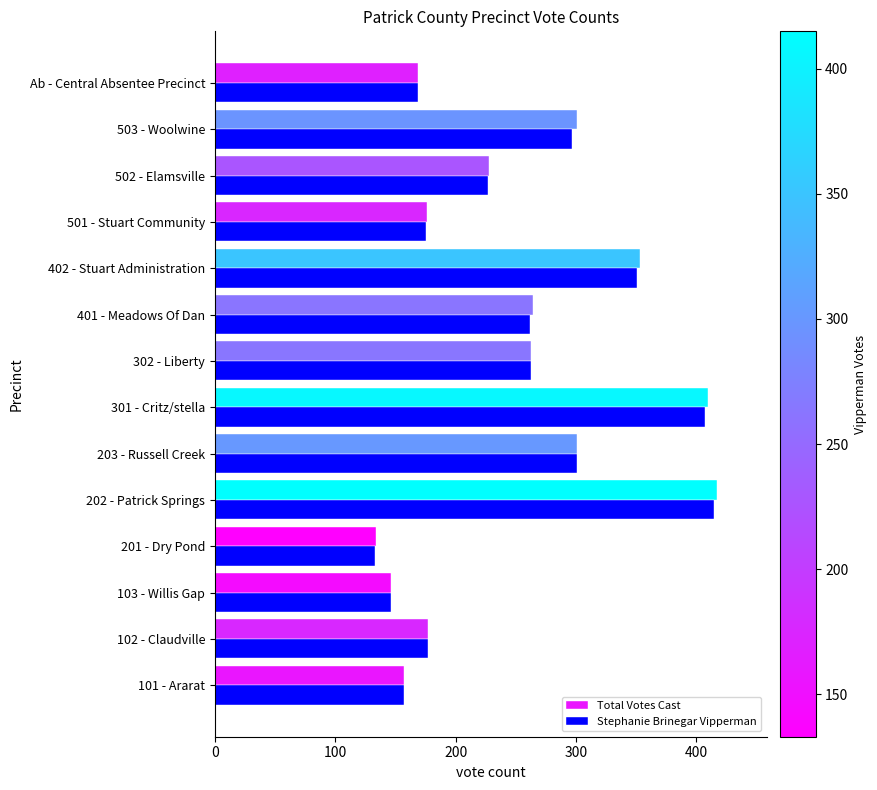

At which category is the sum across all series the highest?

202 - Patrick Springs